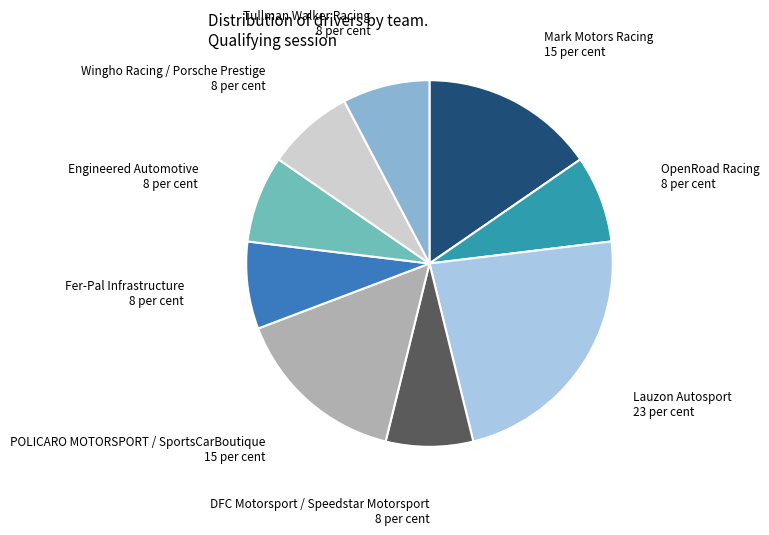

Is there a majority slice in this chart?

No